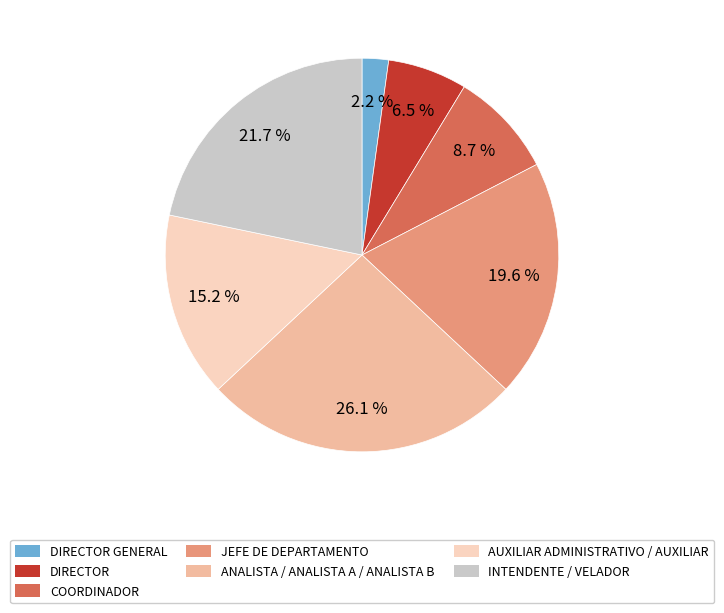

Does any single category account for the majority?

No